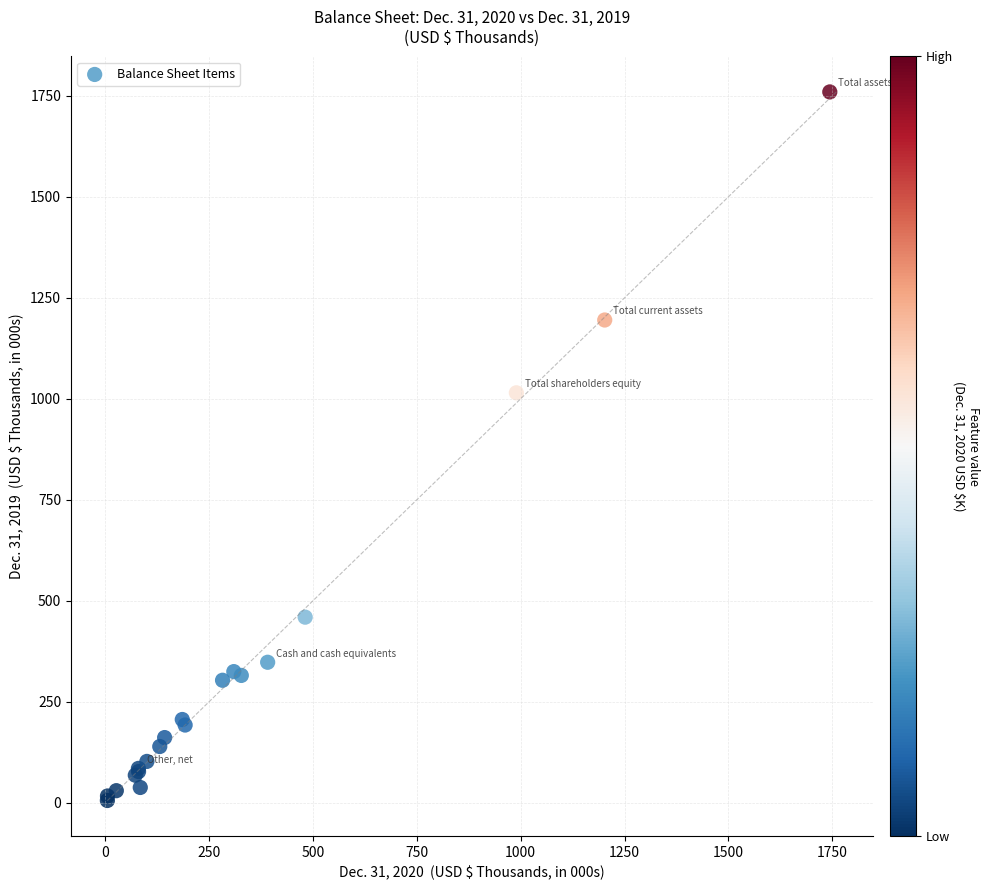

What Y value in the scatter plot is closest to 882?

1014.8